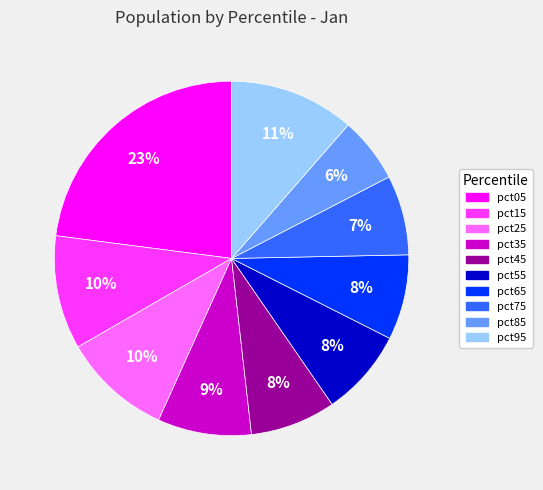

Do pct15 and pct45 together represent more than half of the pie?

No